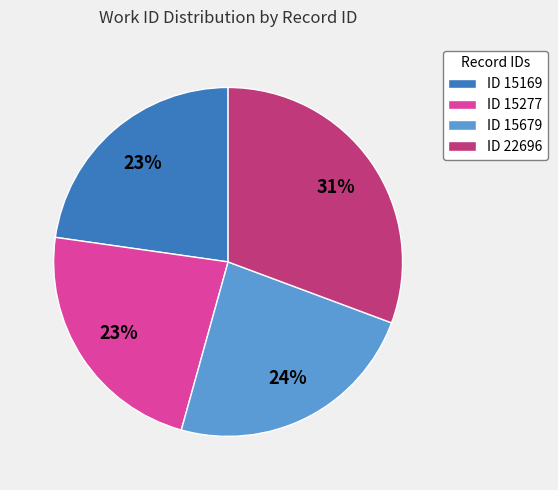

The ID 15169 slice represents 23% of the pie. True or false?

True